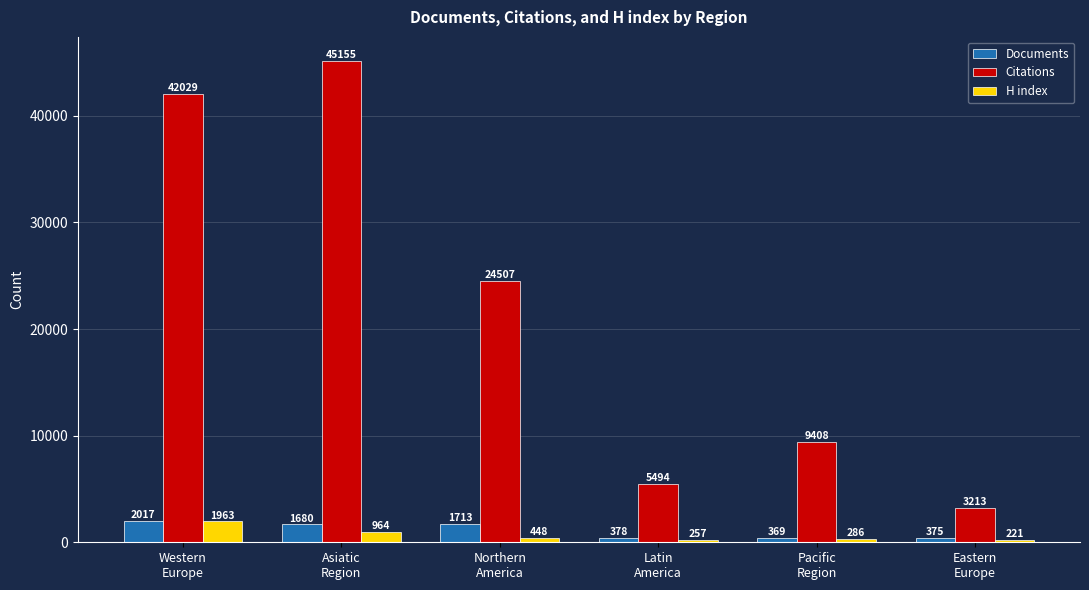

Is the value of Documents at Pacific
Region greater than the value of H index at Eastern
Europe?

Yes